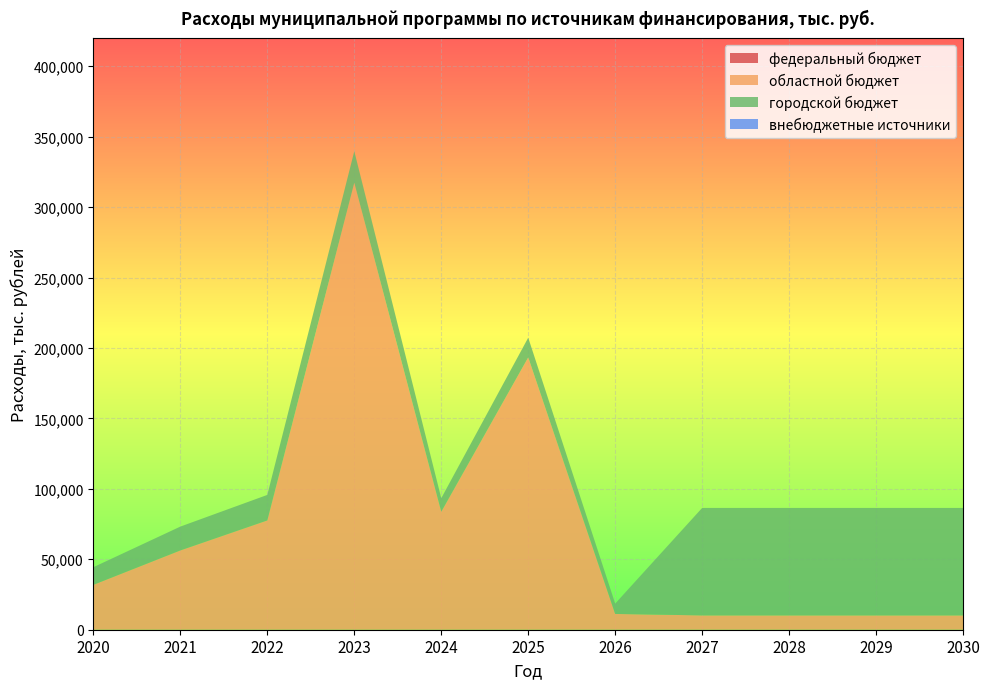

Reading left to right, list all the values displayed in this chart.

федеральный бюджет: 0.0	0.0	0.0	0.0	0.0	0.0	0.0	0.0	0.0	0.0	0.0
областной бюджет: 31876.5	56273.7	77567.4	317276.6	83730.0	193322.0	11203.0	10170.0	10170.0	10170.0	10170.0
городской бюджет: 12509.2	16935.7	18124.8	22391.2	9625.7	13955.2	7343.0	76285.0	76285.0	76285.0	76285.0
внебюджетные источники: 0.0	0.0	0.0	0.0	0.0	0.0	0.0	0.0	0.0	0.0	0.0